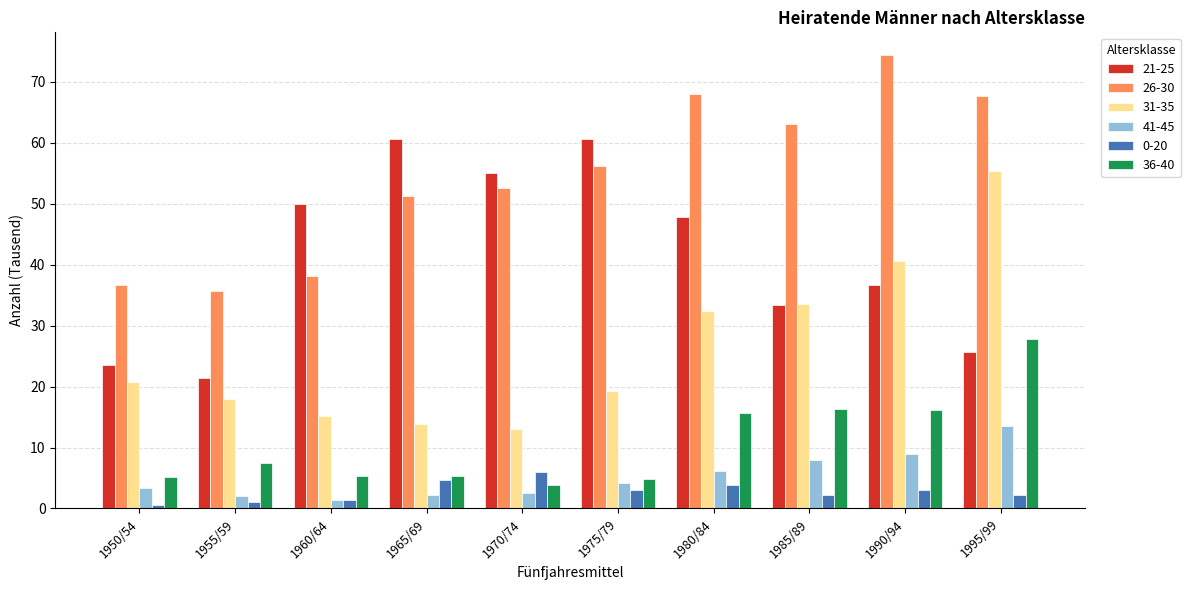

Is the value of 31-35 at 1965/69 greater than the value of 26-30 at 1960/64?

No